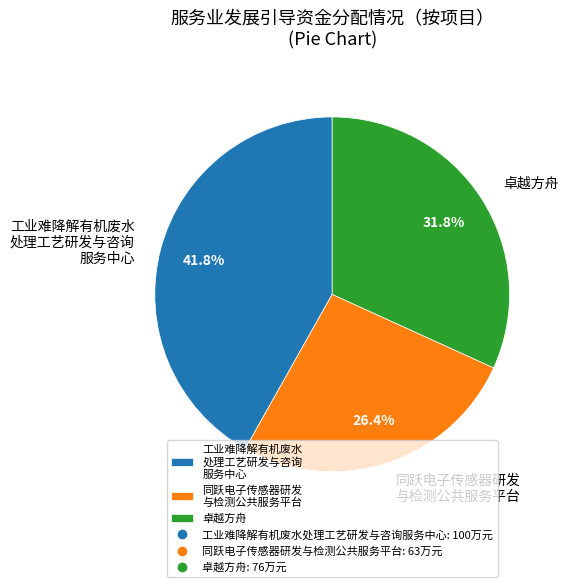

Is there any slice that represents more than half of the pie?

No